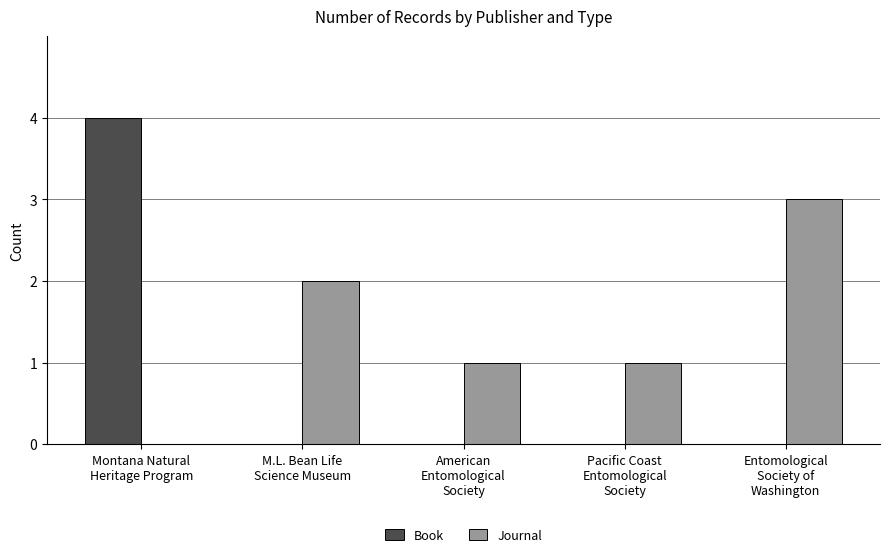

Reading right to left, extract all data points from this chart.

Book: 0	0	0	0	4
Journal: 3	1	1	2	0